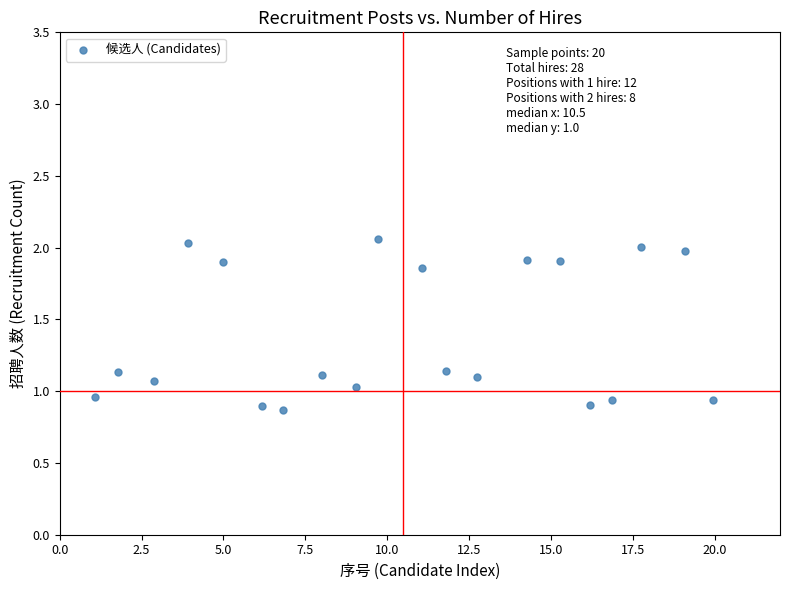

What is the range of Y values (max minus min)?

1.2